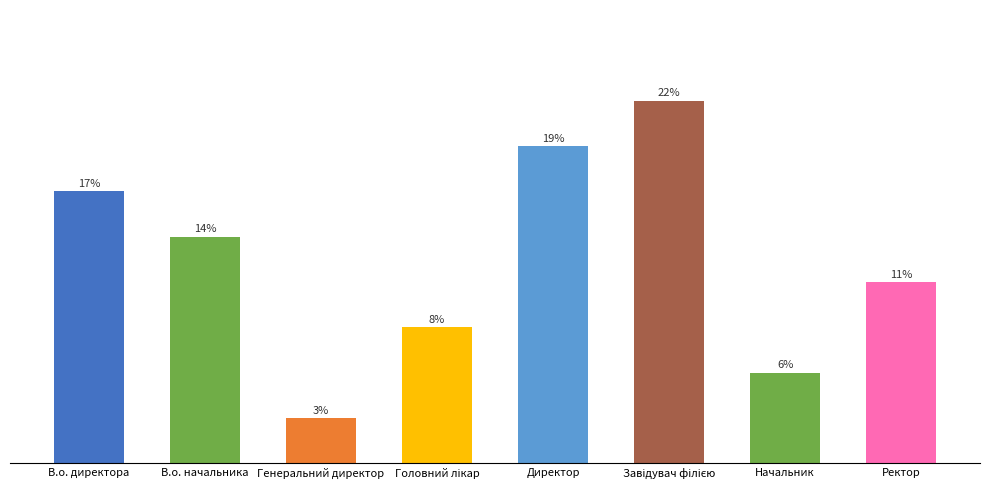

Does the chart contain any negative values?

No